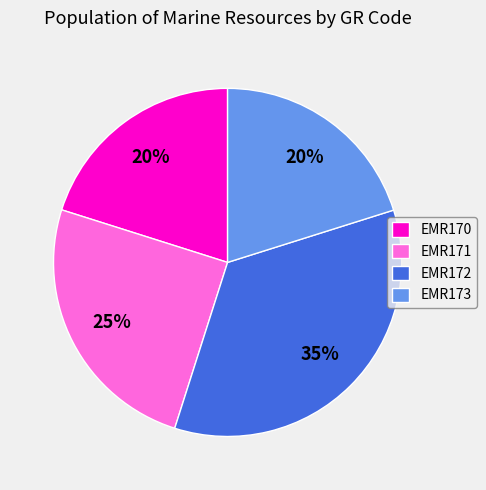

What percentage is the EMR171 slice, to the nearest percent?

25%